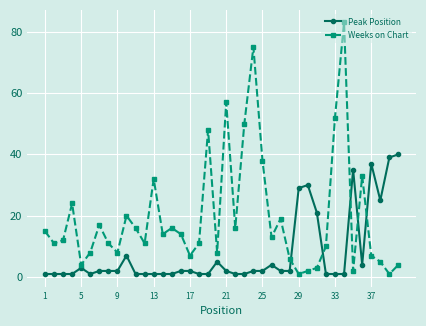

What is the minimum value for Peak Position?

1